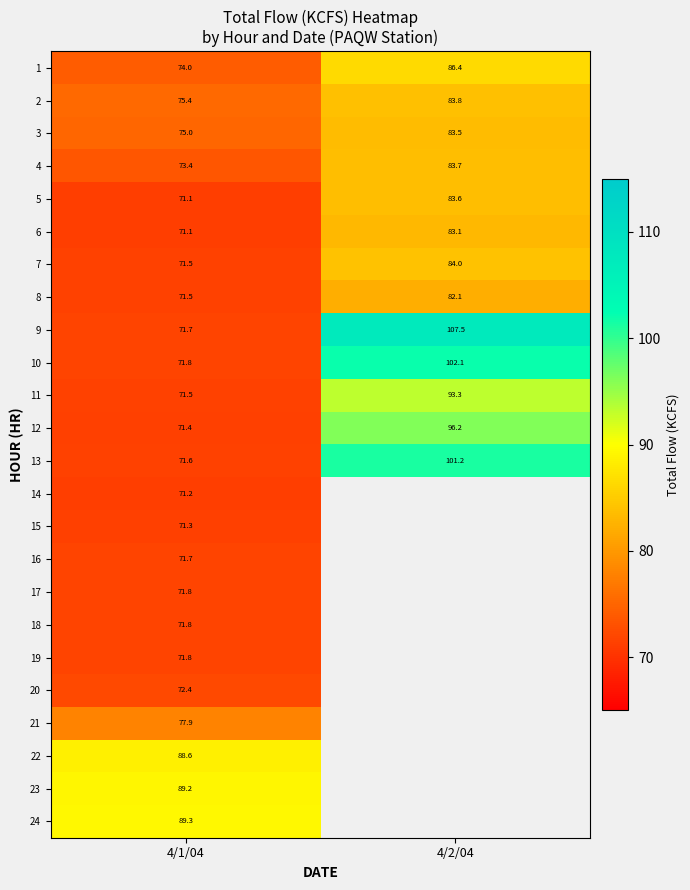

Is it true that 9 equals 71.7 at 4/1/04?

True